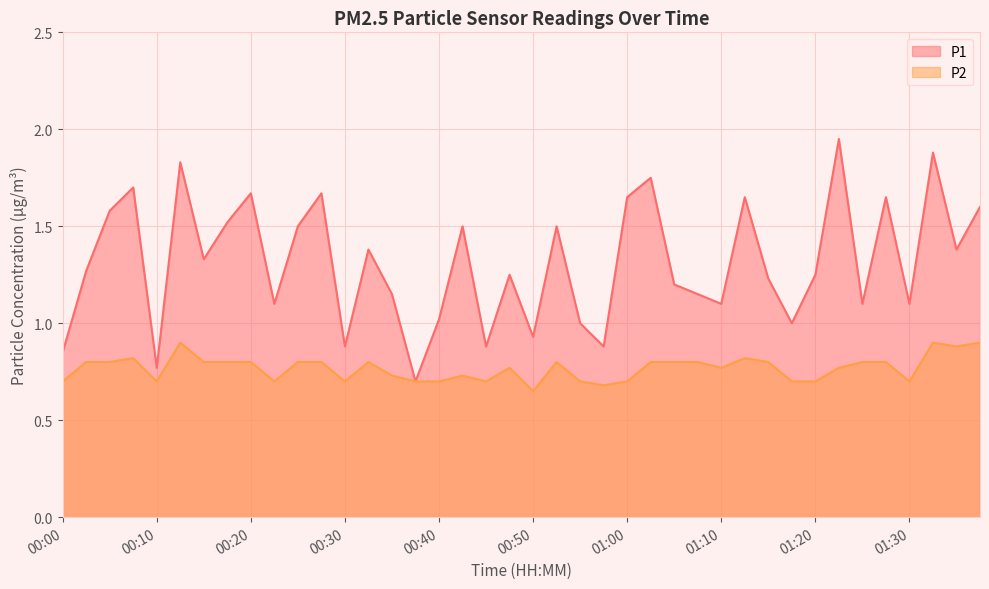

Which has a higher value, 01:25 or 00:50?

01:25